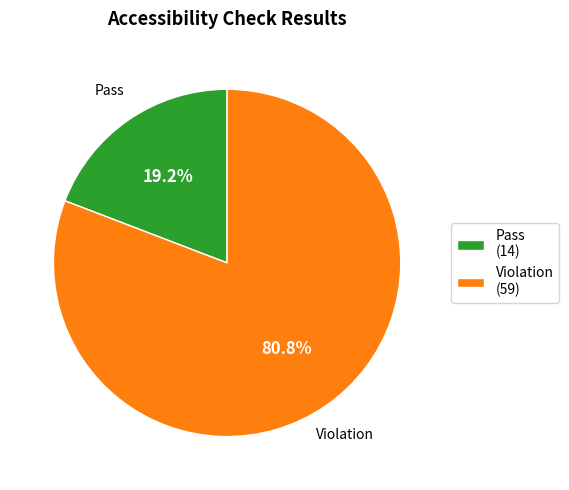

Approximately how many times larger is the value at Violation compared to Pass?

4.2